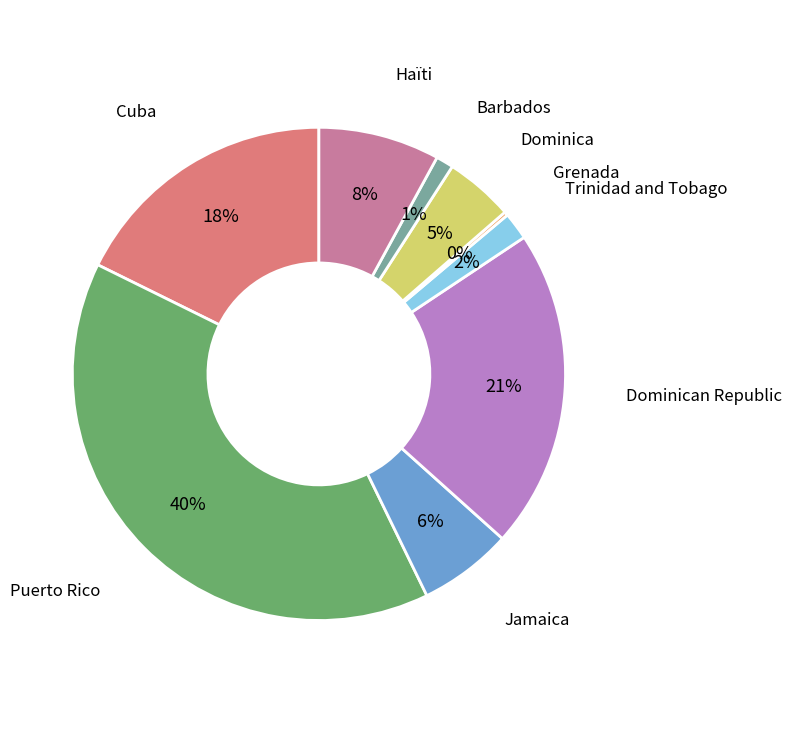

Is there any slice that represents more than half of the pie?

No